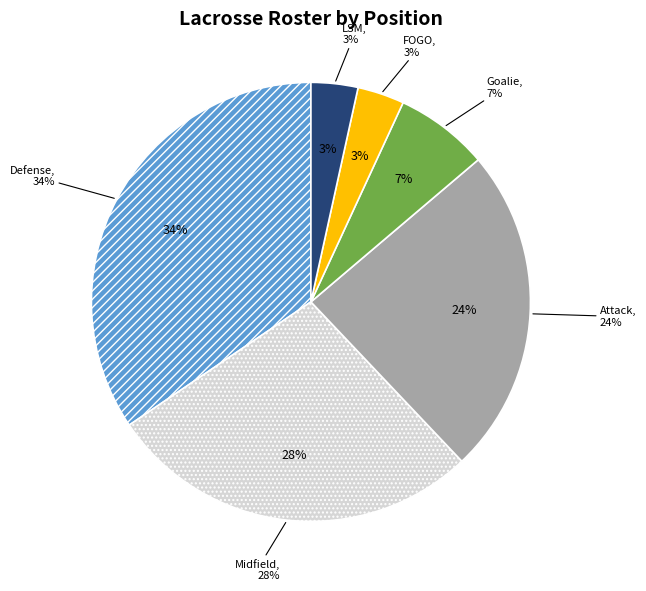

How many slices are in this pie chart?

6